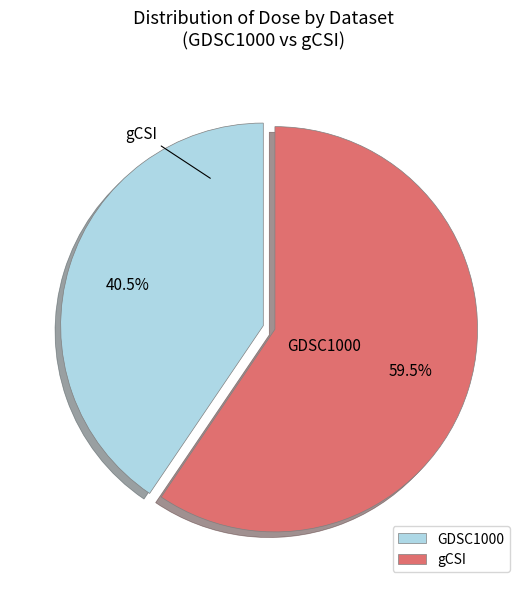

Combined, what portion of the pie is GDSC1000 and gCSI?

100.0%